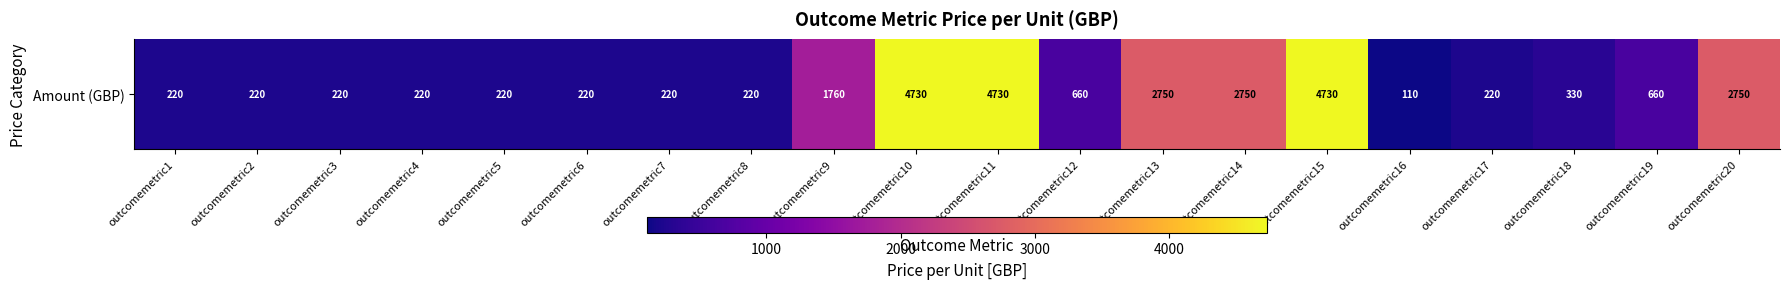

What is the approximate value at outcomemetric13, to the nearest 50?

2750